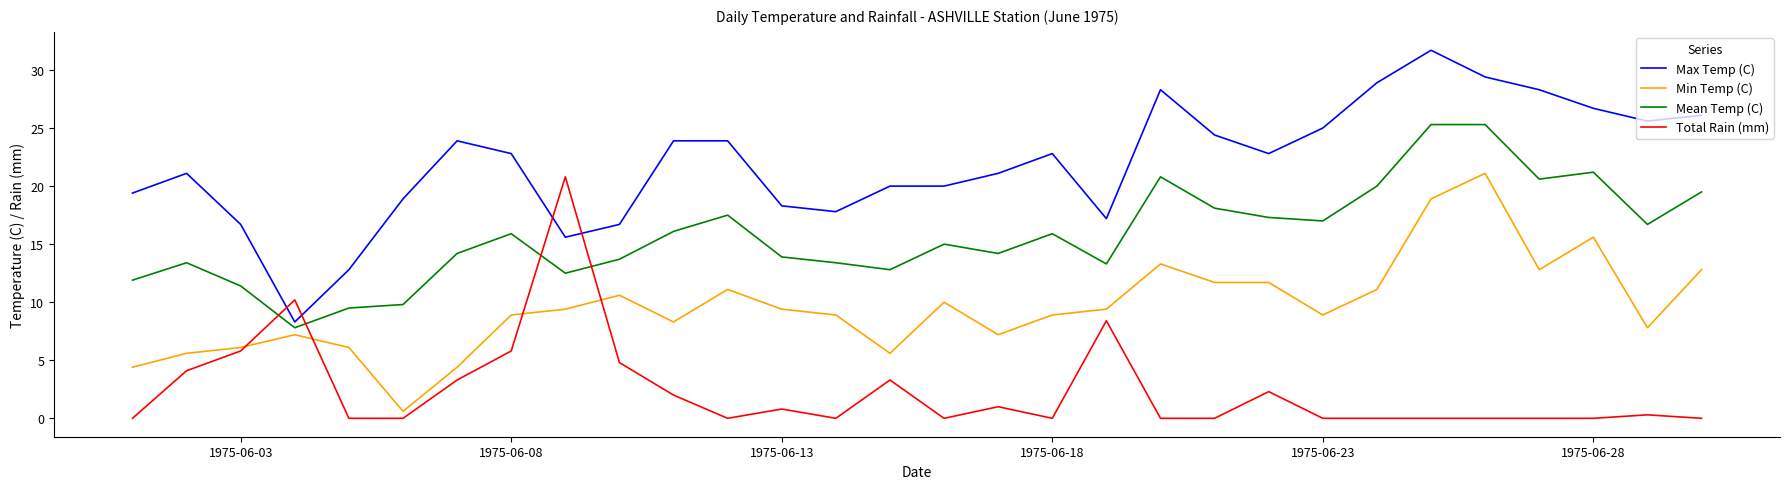

True or false: Max Temp (C) and Min Temp (C) cross at least once.

False